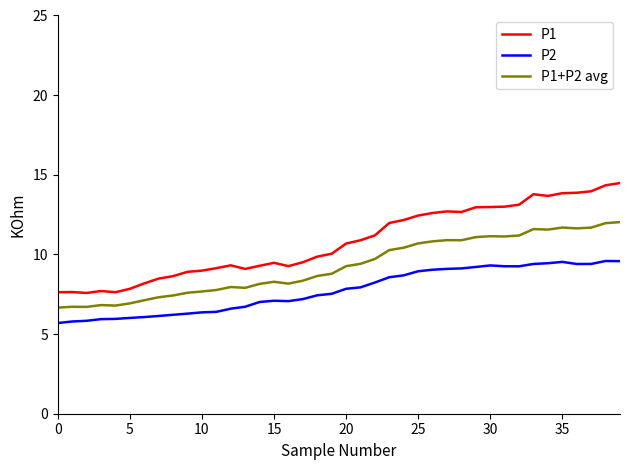

What is the greatest value displayed?

14.5